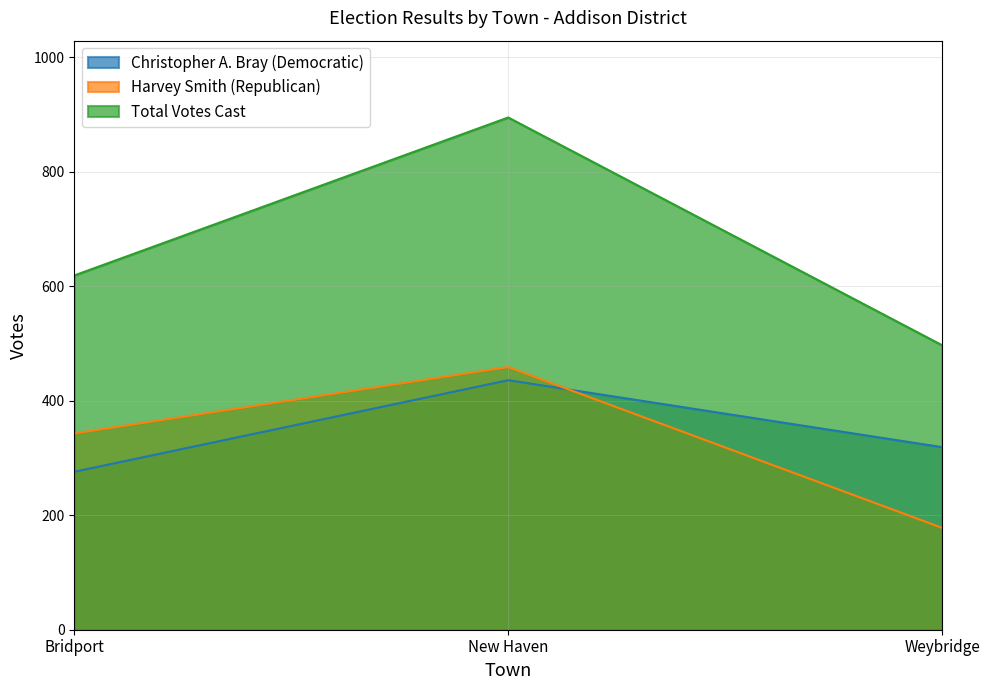

Which series has the largest total across all categories?

Total Votes Cast